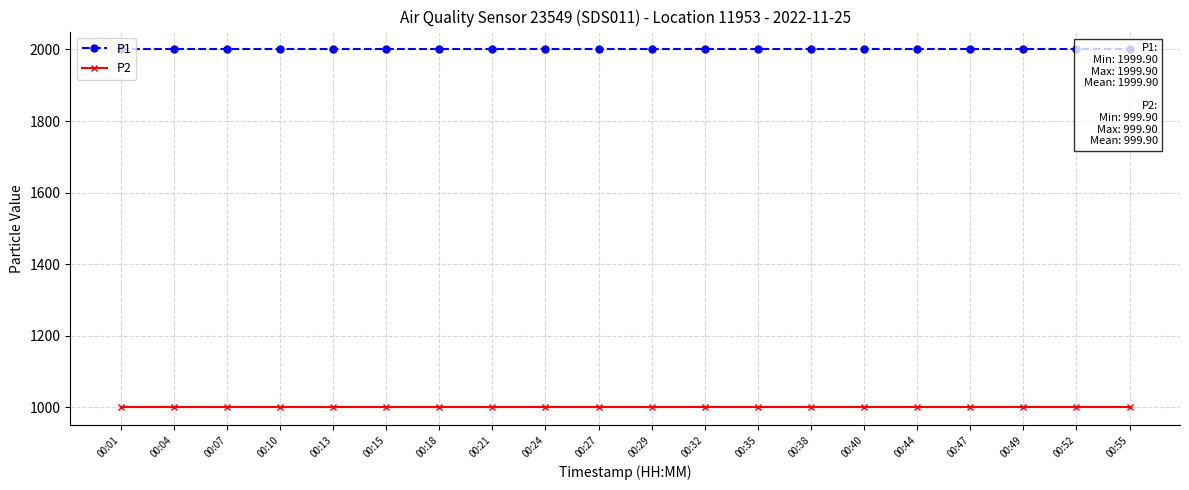

Is the value of P1 at 00:35 greater than the value of P2 at 00:13?

Yes